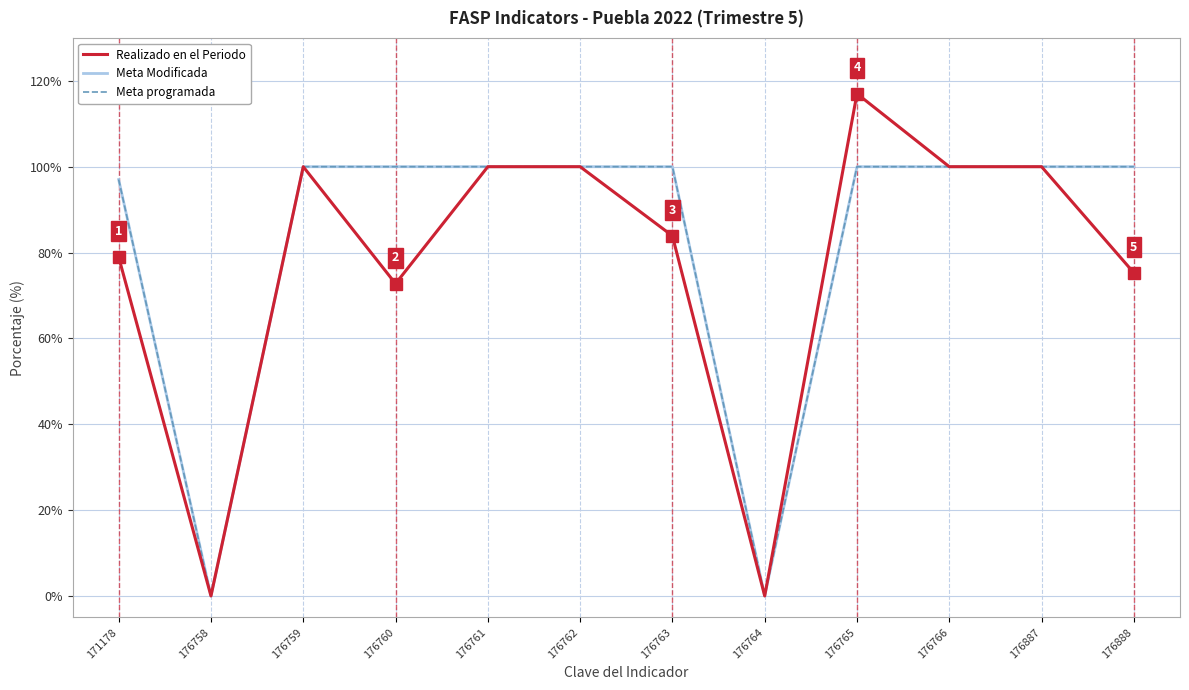

True or false: Meta Modificada and Realizado en el Periodo intersect in this chart.

False